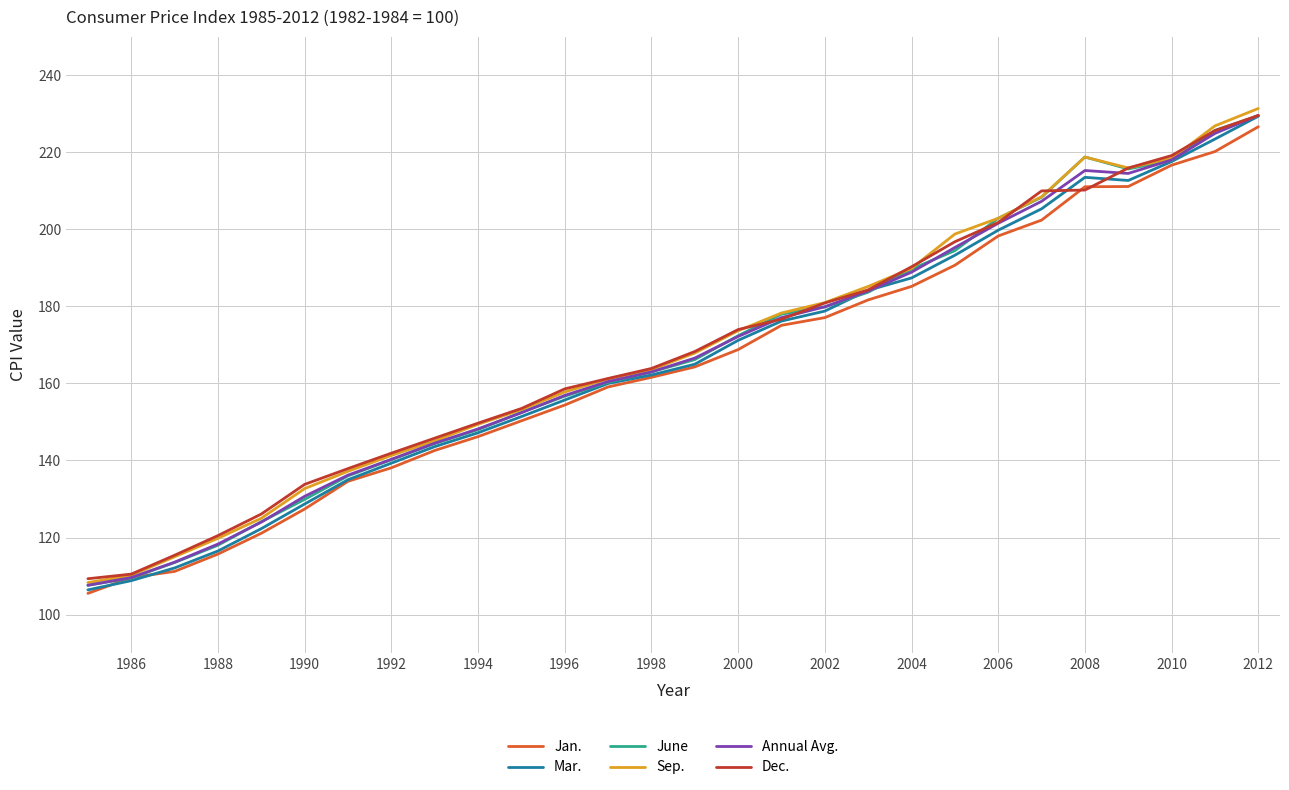

What is the lowest value of the Sep. series?

108.3